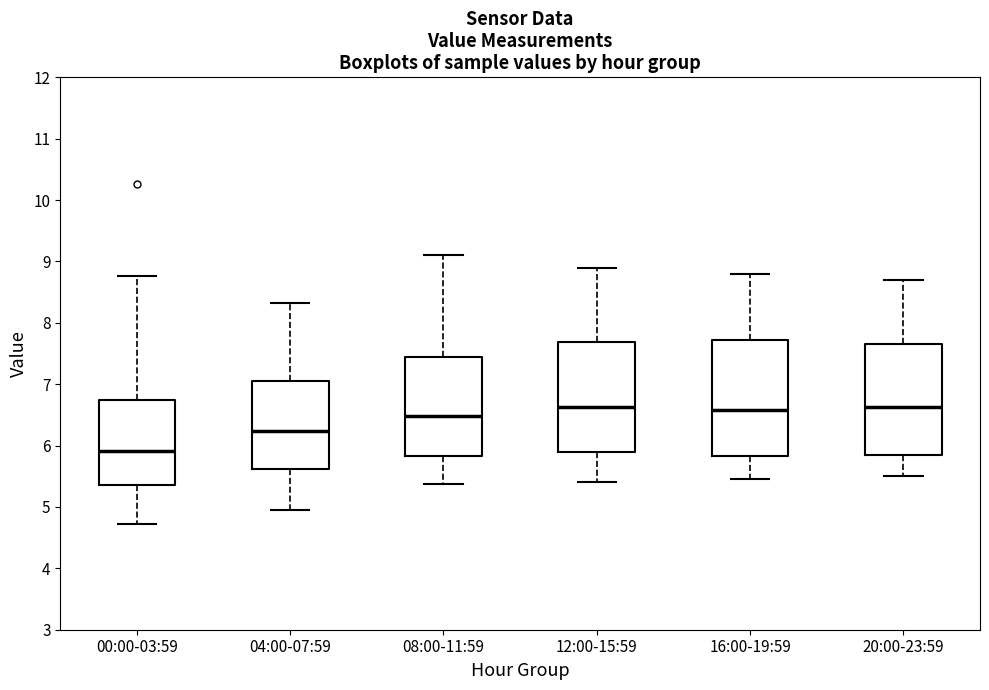

Reading left to right, transcribe this box plot: for each box, give where its median line is, the range the box spans, and where its two whiskers end, as read against the y-axis. The values are not printed on the chart, so give them approximately, as read against the axis.

00:00-03:59: median 5.9, box 5.4 to 6.7, whiskers 4.7 to 8.8
04:00-07:59: median 6.2, box 5.6 to 7.1, whiskers 5.0 to 8.3
08:00-11:59: median 6.5, box 5.8 to 7.4, whiskers 5.4 to 9.1
12:00-15:59: median 6.6, box 5.9 to 7.7, whiskers 5.4 to 8.9
16:00-19:59: median 6.6, box 5.8 to 7.7, whiskers 5.5 to 8.8
20:00-23:59: median 6.6, box 5.9 to 7.7, whiskers 5.5 to 8.7